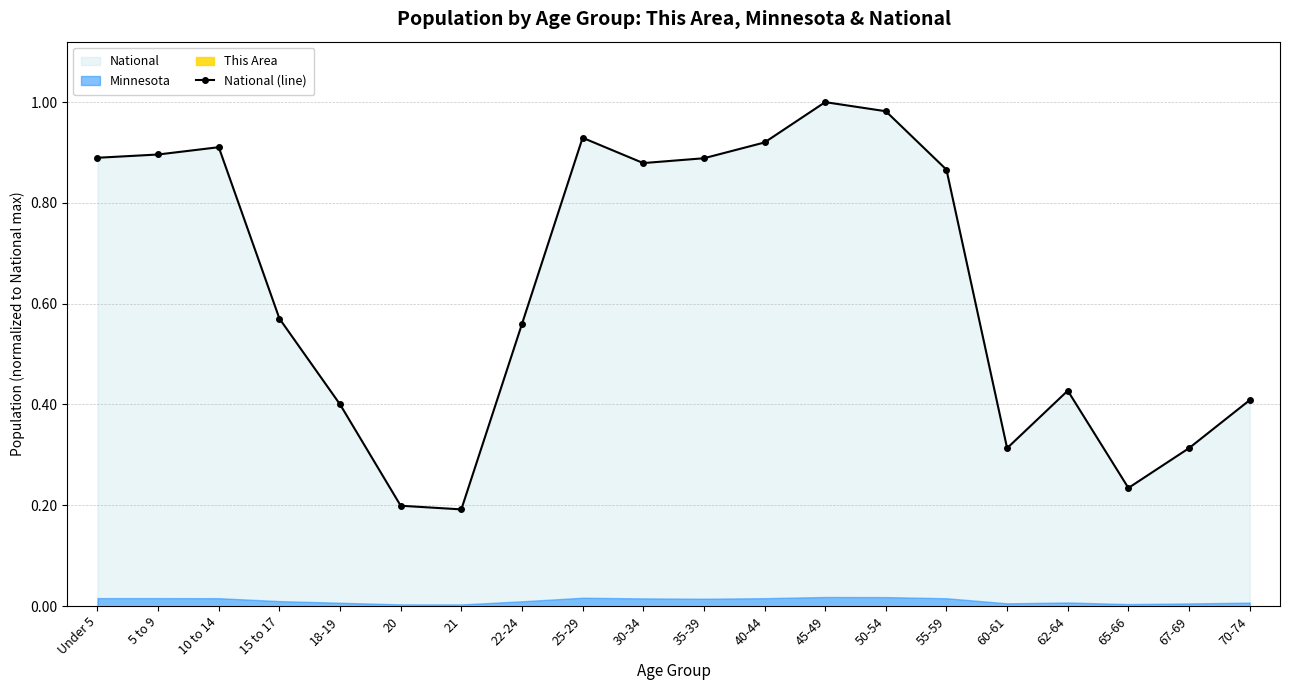

Where is the data nearest to the value 0?

21